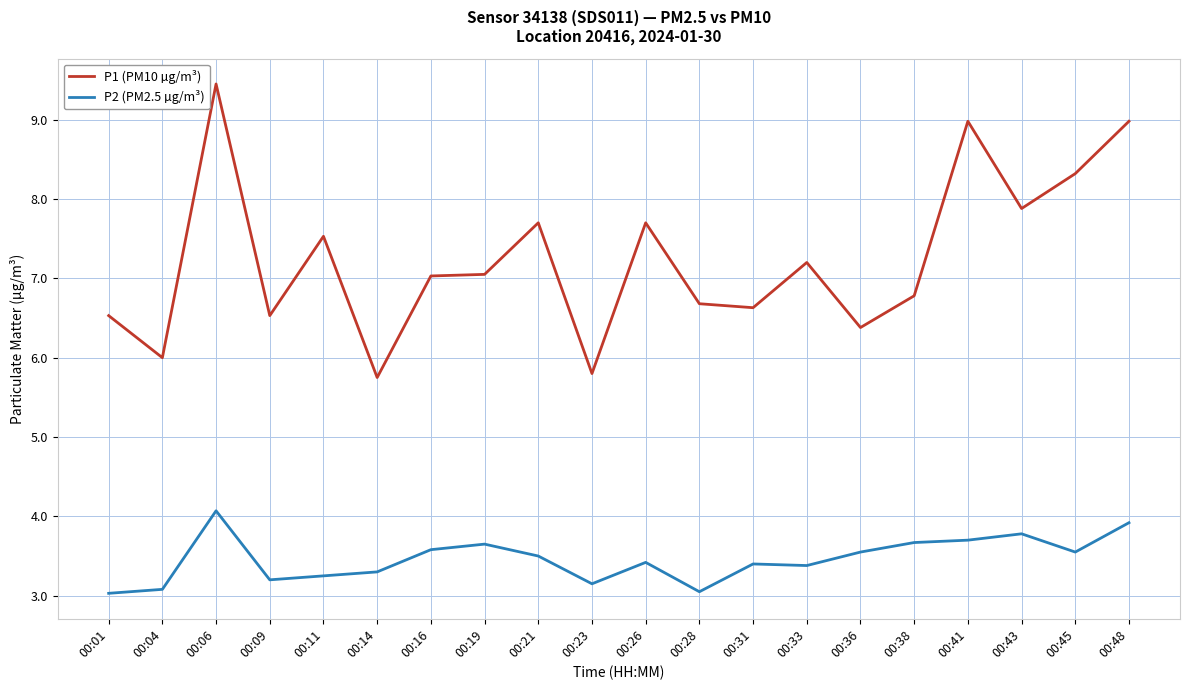

At 00:43, list the series in order from smallest to largest.

P2 (PM2.5 µg/m³), P1 (PM10 µg/m³)